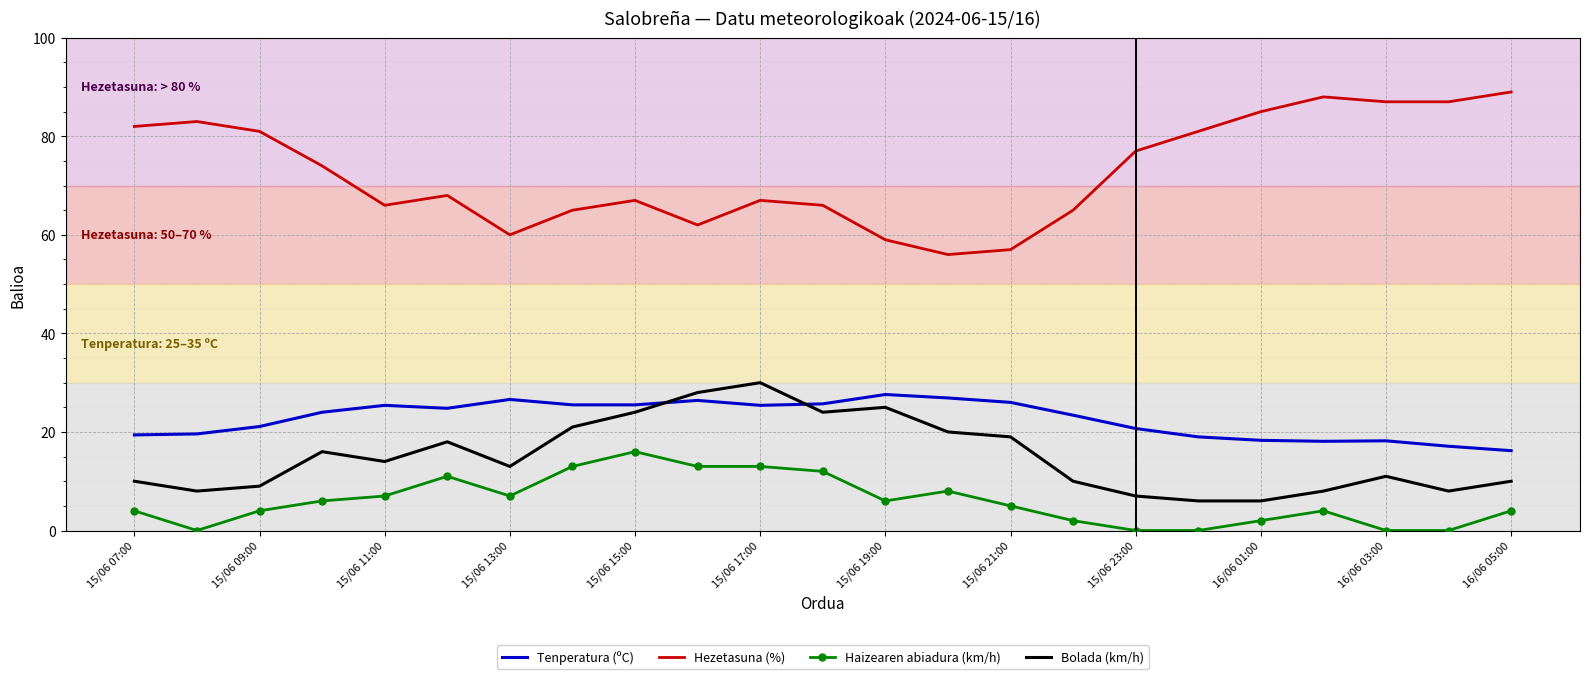

True or false: Tenperatura (ºC) and Haizearen abiadura (km/h) cross at least once.

False